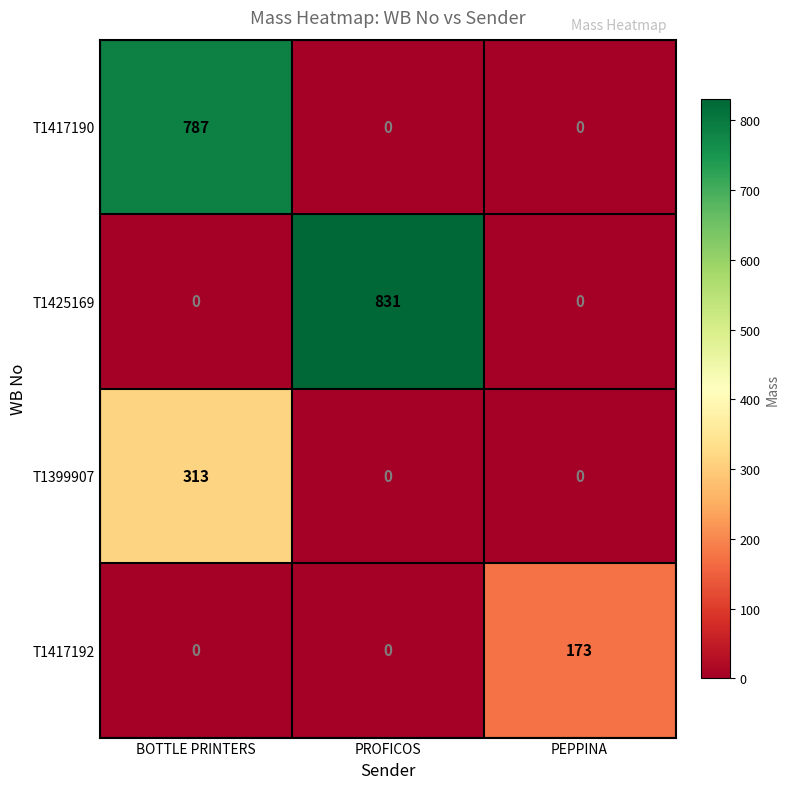

At which category is the sum across all series the highest?

BOTTLE PRINTERS